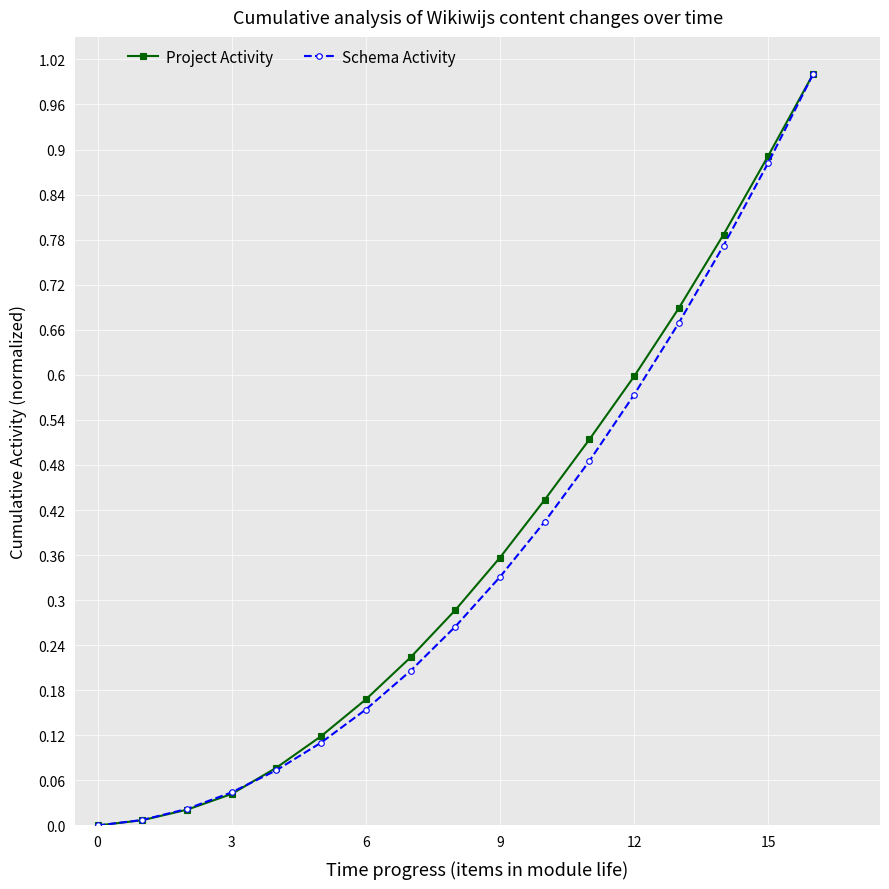

What is the maximum value for Schema Activity?

1.0